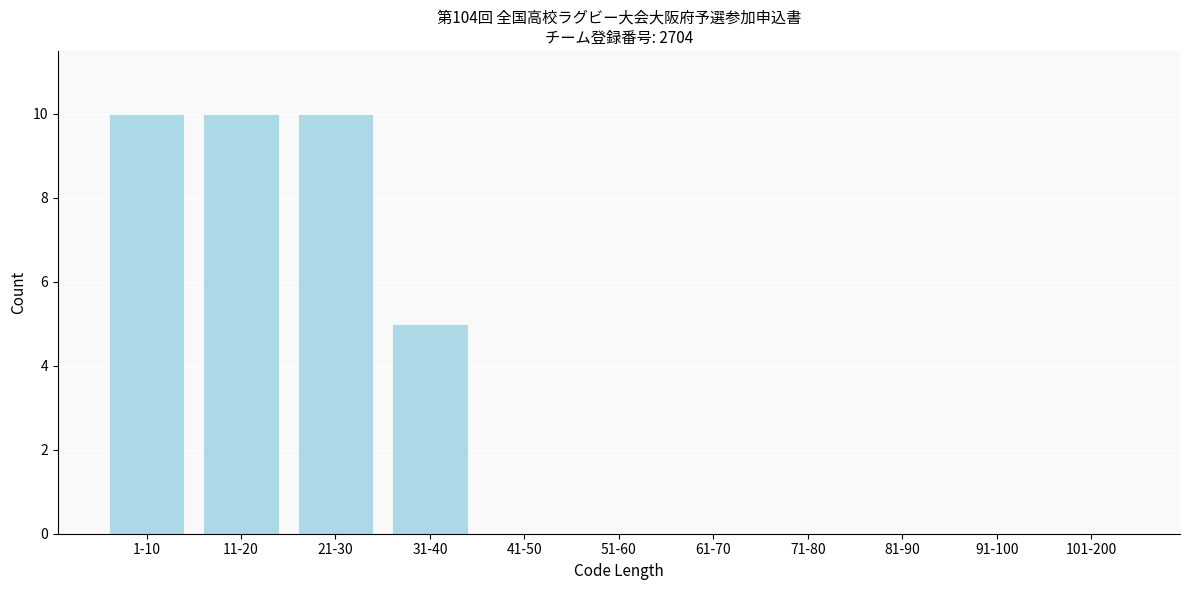

Reading left to right, transcribe all the data shown in this chart.

1-10=10	11-20=10	21-30=10	31-40=5	41-50=0	51-60=0	61-70=0	71-80=0	81-90=0	91-100=0	101-200=0